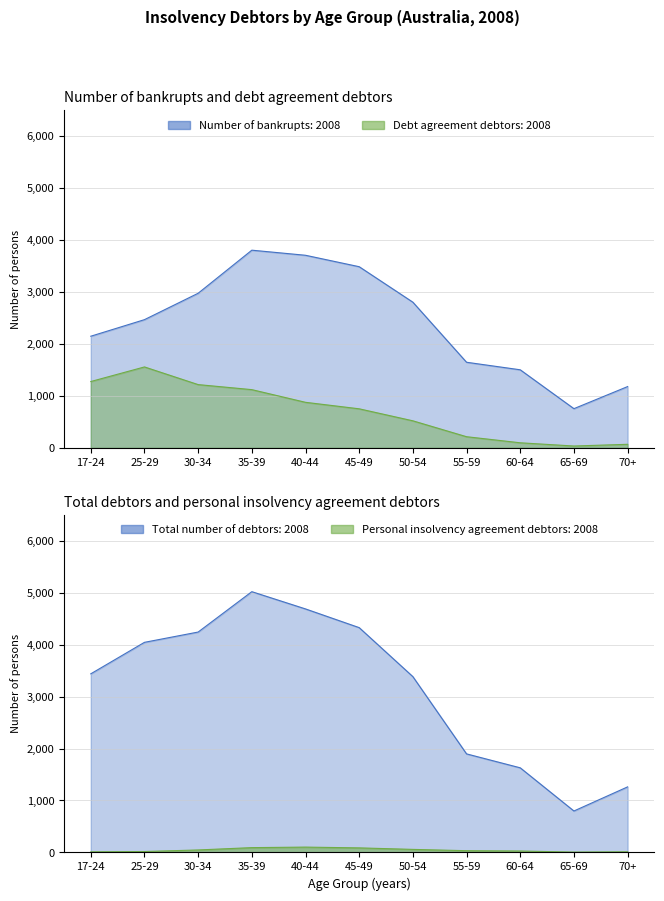

Which series has the largest range (max minus min)?

Total number of debtors: 2008